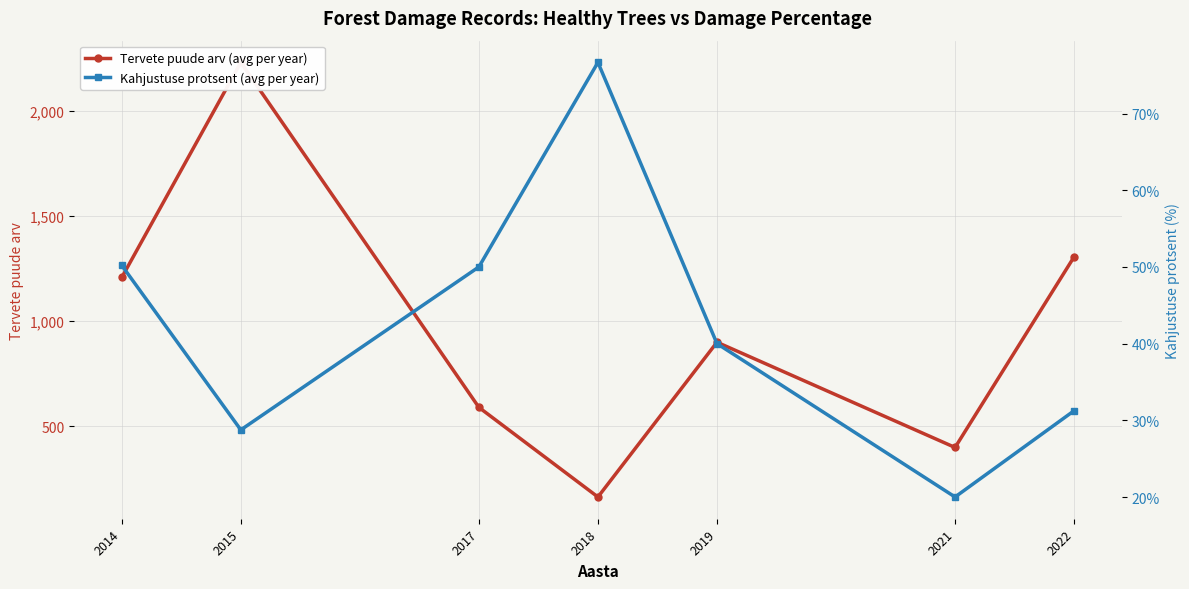

At which label does Kahjustuse protsent (avg per year) reach its minimum?

2021